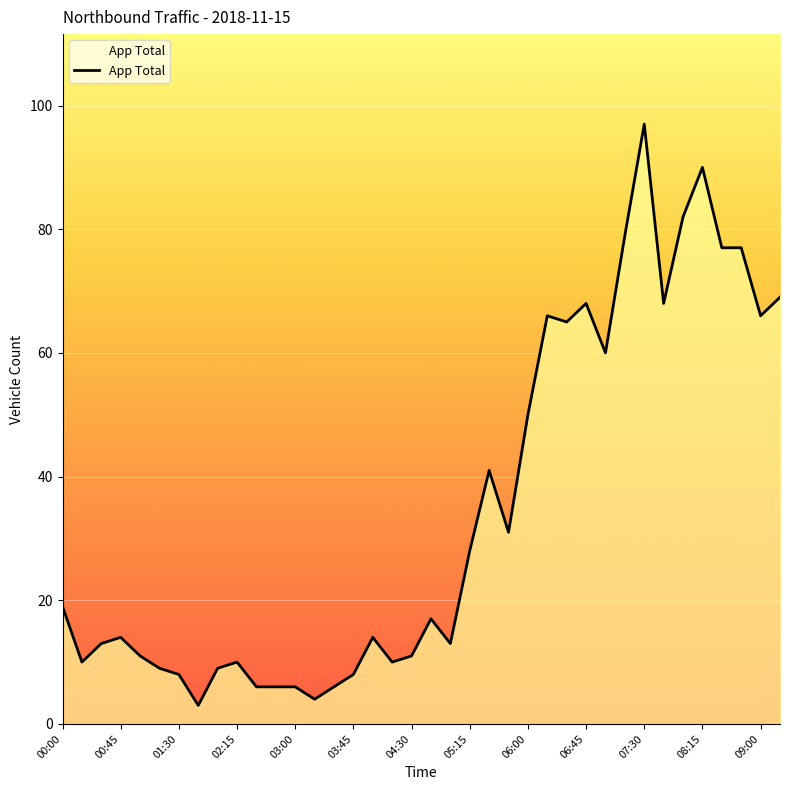

What is the maximum value shown in the chart?

97